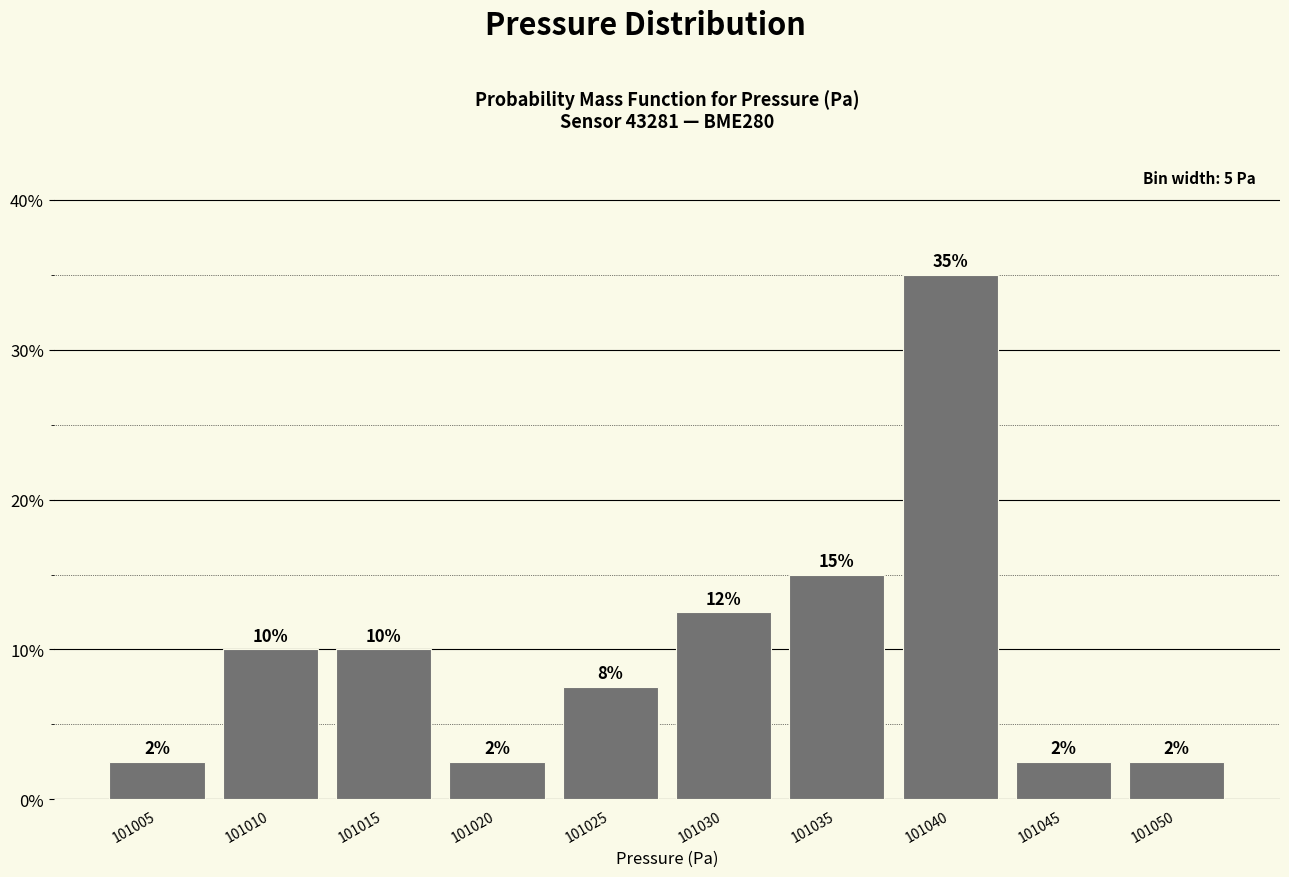

Does the chart contain any negative values?

No